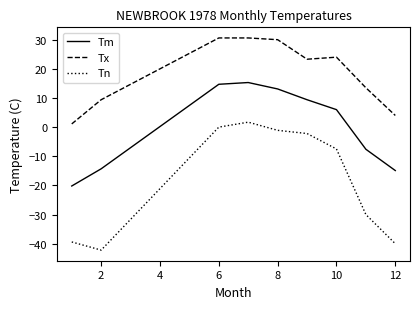

What is the difference between the maximum and minimum values in the Tm series?

35.5